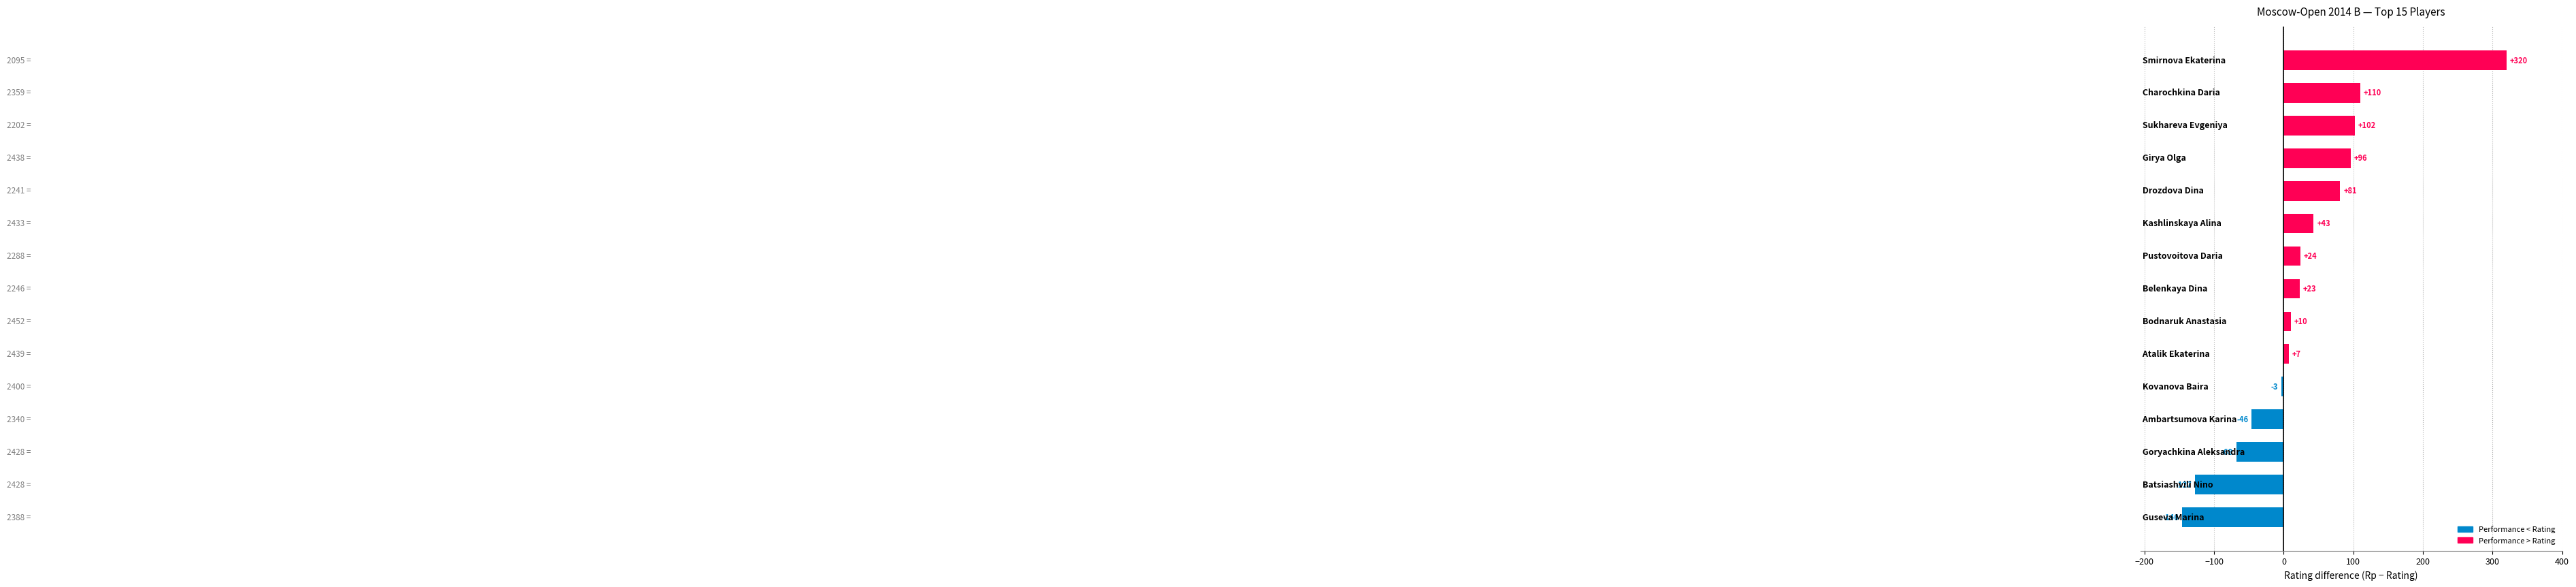

What is the greatest value displayed?

320